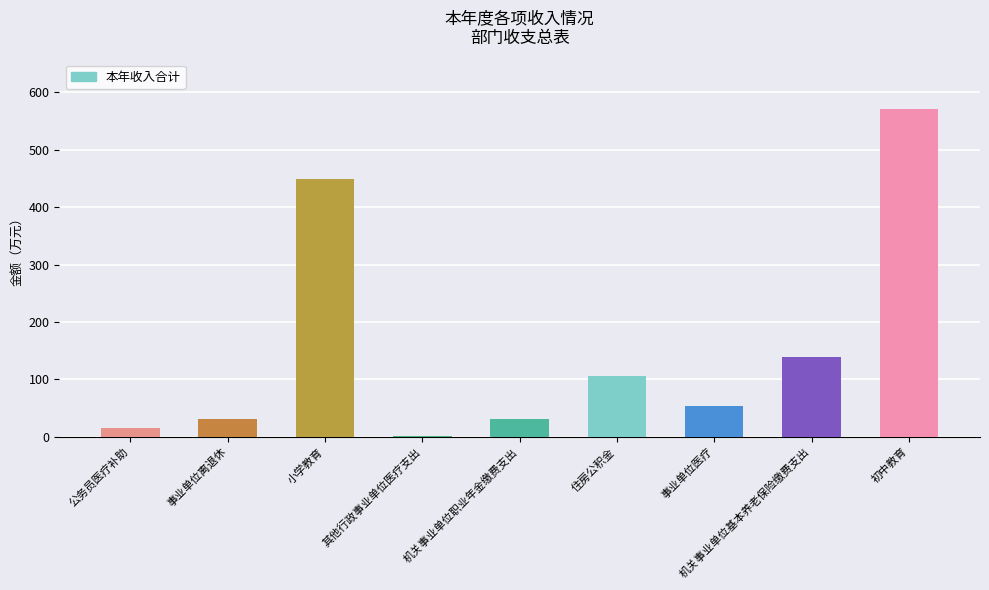

What is the maximum value shown in the chart?

571.9